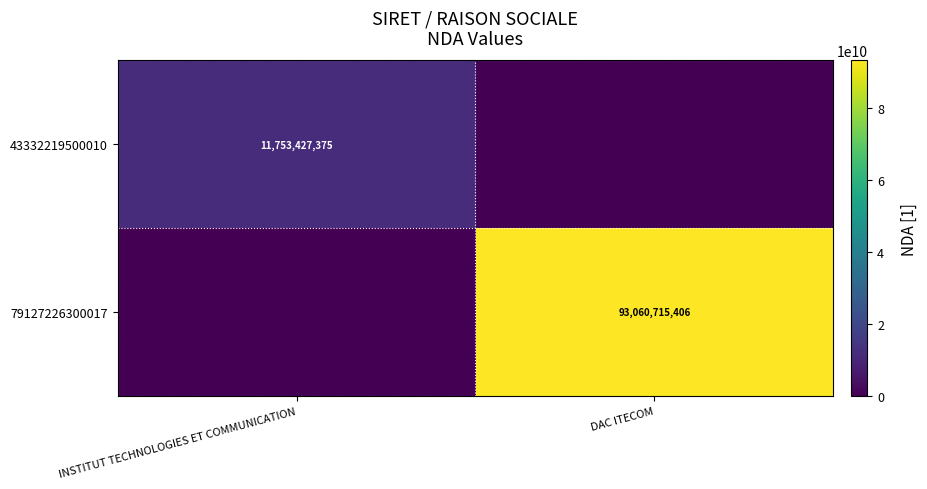

The value of 79127226300017 at DAC ITECOM is 93060715406. True or false?

True